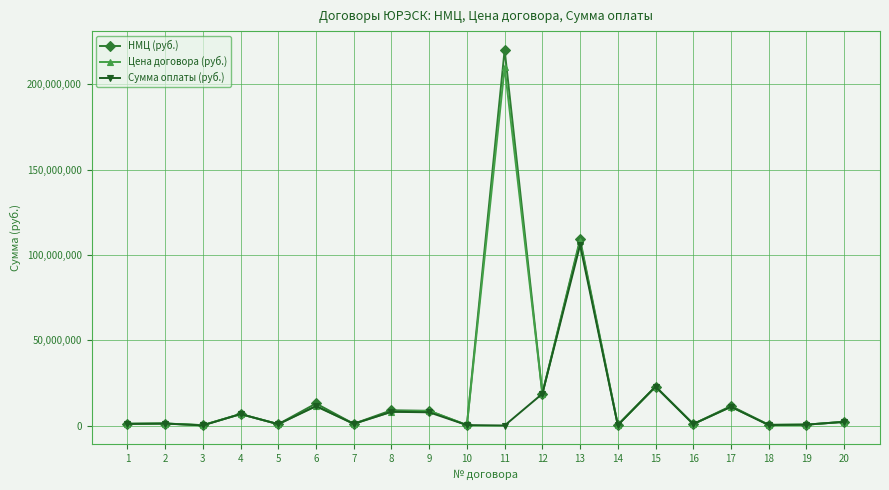

List the series in order of their peak value, highest first.

НМЦ (руб.), Цена договора (руб.), Сумма оплаты (руб.)